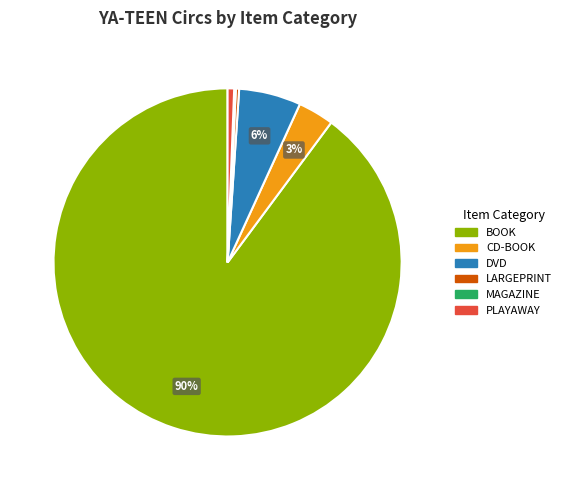

Does any single category account for the majority?

Yes